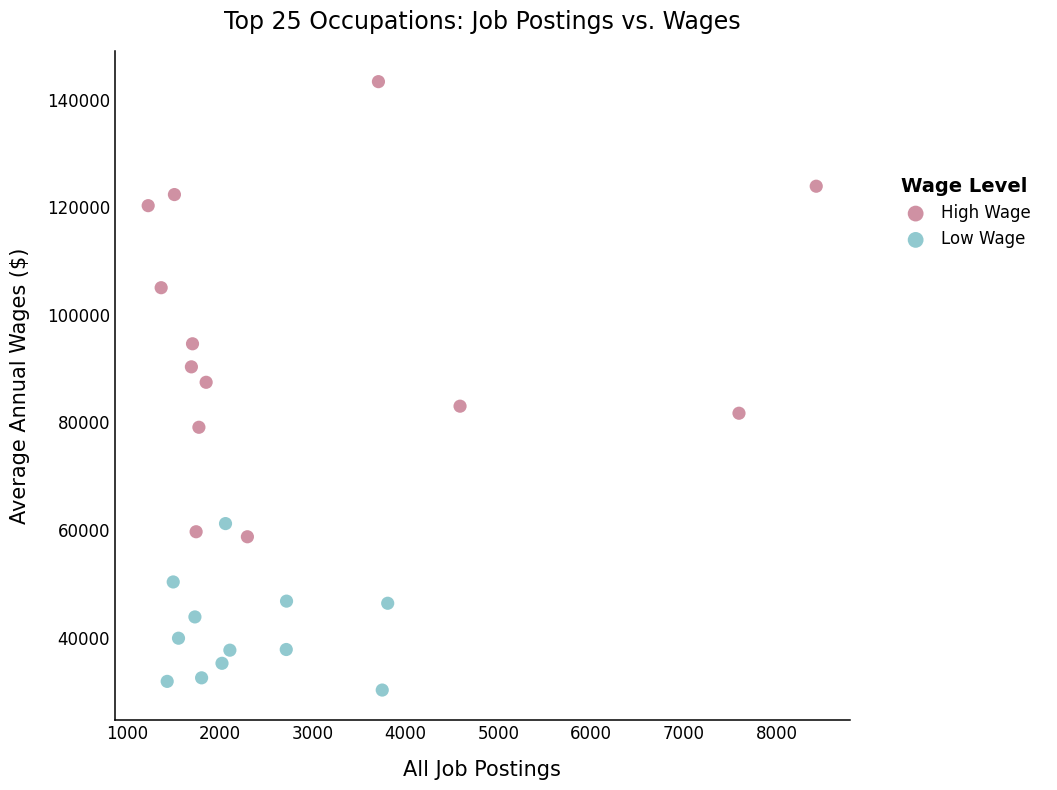

Which series has the largest Y range (max minus min)?

High Wage